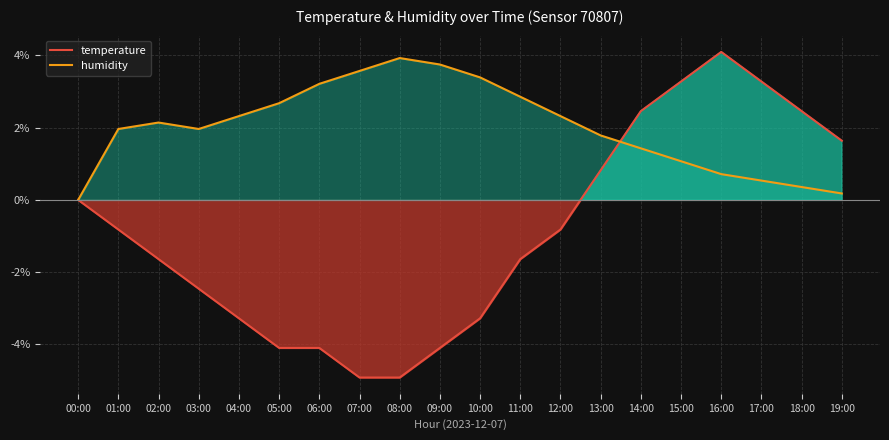

In temperature (line), how many points are higher than both neighbors (excluding endpoints)?

1